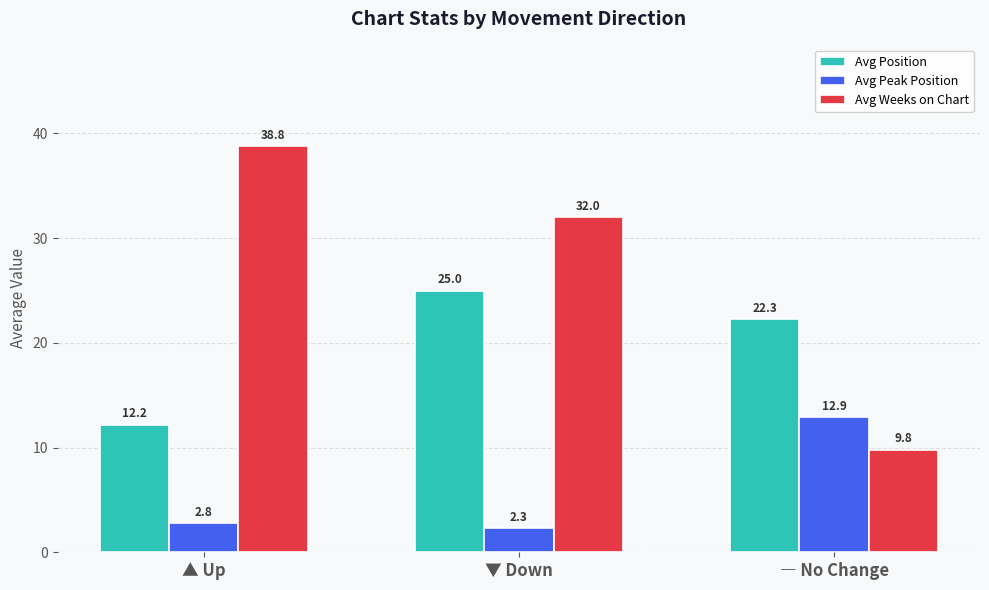

Are the bars grouped side by side (vs. stacked)?

Yes